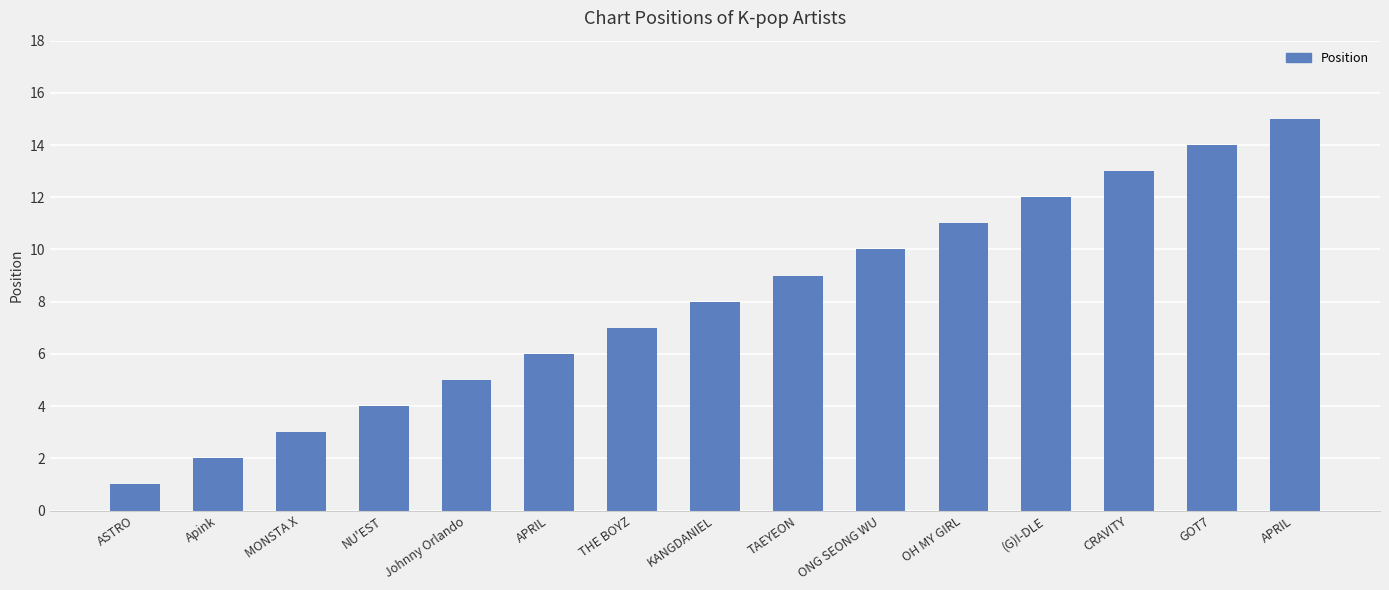

What is the value of the 13th bar from the left?

13